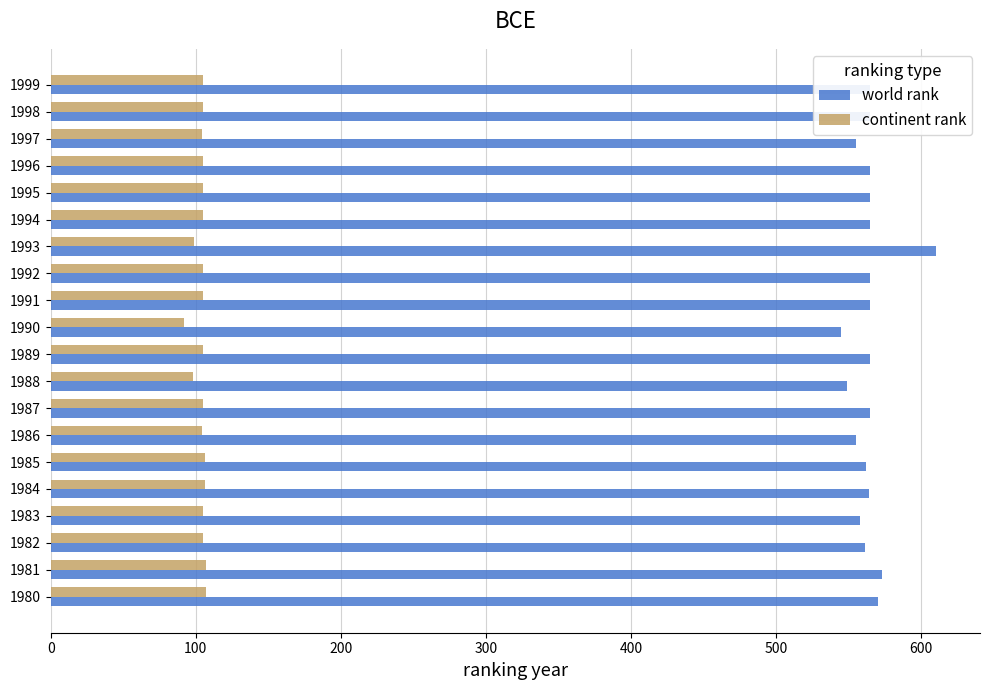

List the series in order of their peak value, highest first.

world rank, continent rank